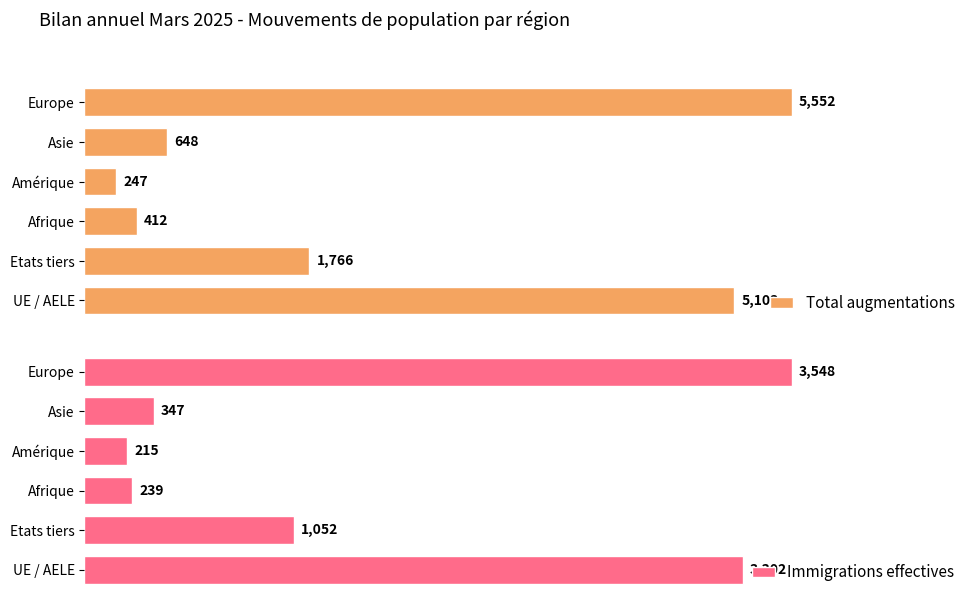

Reading left to right, list all the values displayed in this chart.

Total augmentations: 5103	1766	412	247	648	5552
Immigrations effectives: 3302	1052	239	215	347	3548